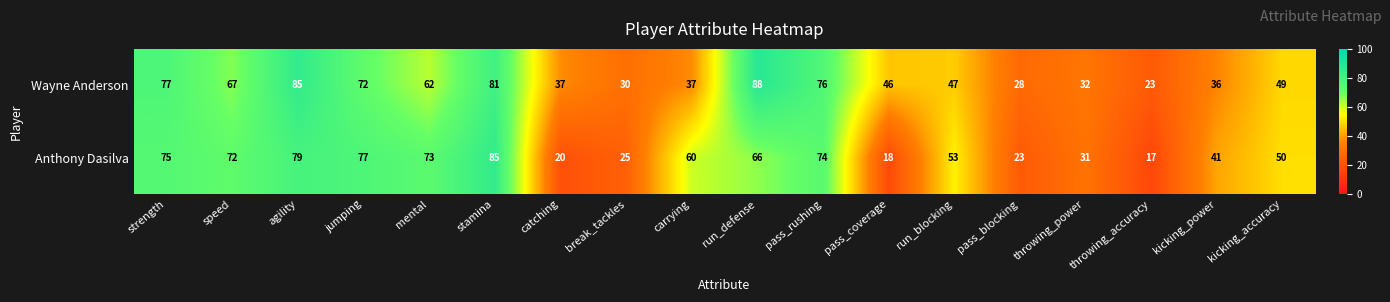

How many distinct data groups are displayed?

2